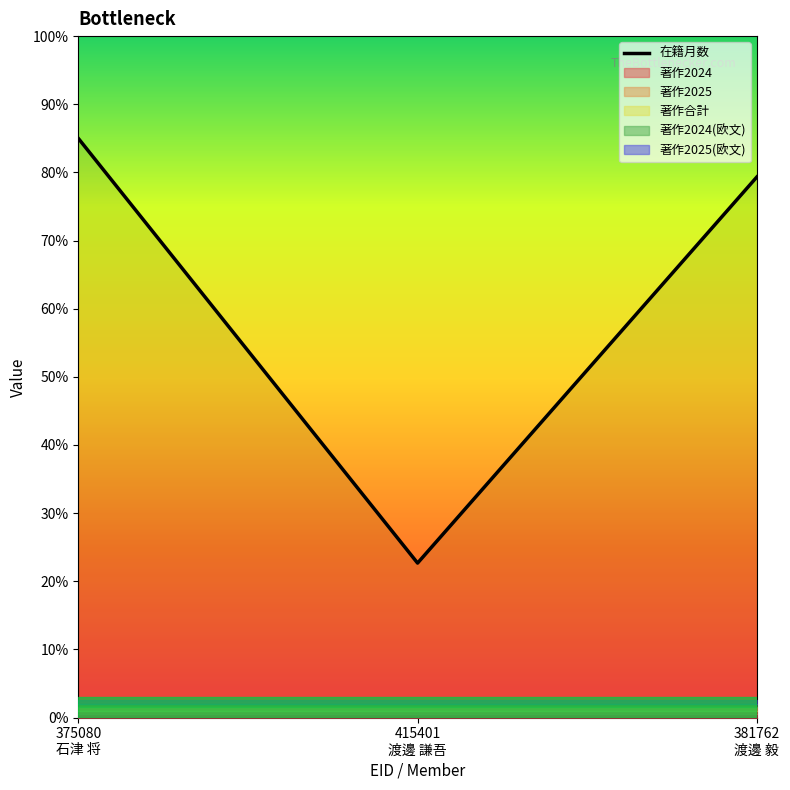

Which category has the highest value across all series?

375080
石津 将